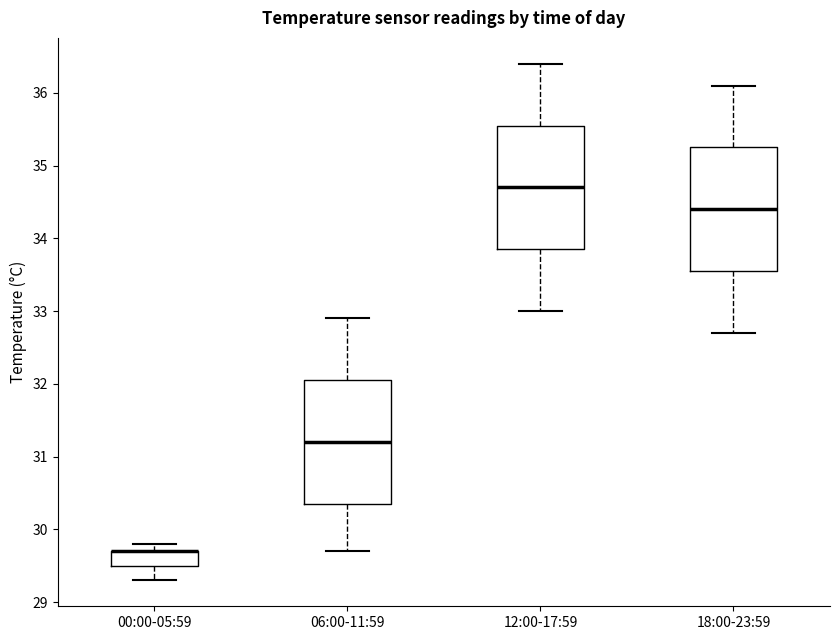

Reading left to right, transcribe this box plot: for each box, give where its median line is, the range the box spans, and where its two whiskers end, as read against the y-axis. The values are not printed on the chart, so give them approximately, as read against the axis.

00:00-05:59: median 29.7 (drawn on the box's upper edge), box 29.5 to 29.7, whiskers 29.3 to 29.8
06:00-11:59: median 31.2, box 30.4 to 32.1, whiskers 29.7 to 32.9
12:00-17:59: median 34.7, box 33.9 to 35.6, whiskers 33.0 to 36.4
18:00-23:59: median 34.4, box 33.6 to 35.3, whiskers 32.7 to 36.1